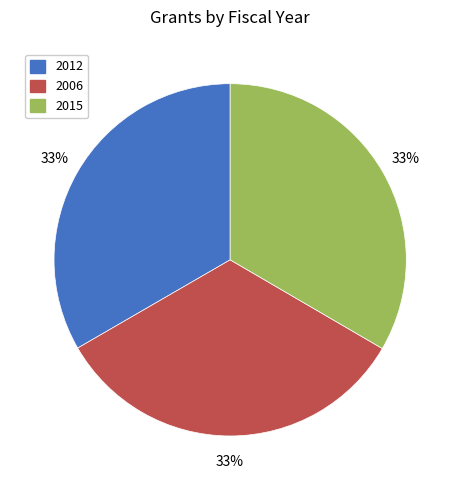

To the nearest percent, what is the combined percentage of 2006 and 2012?

67%